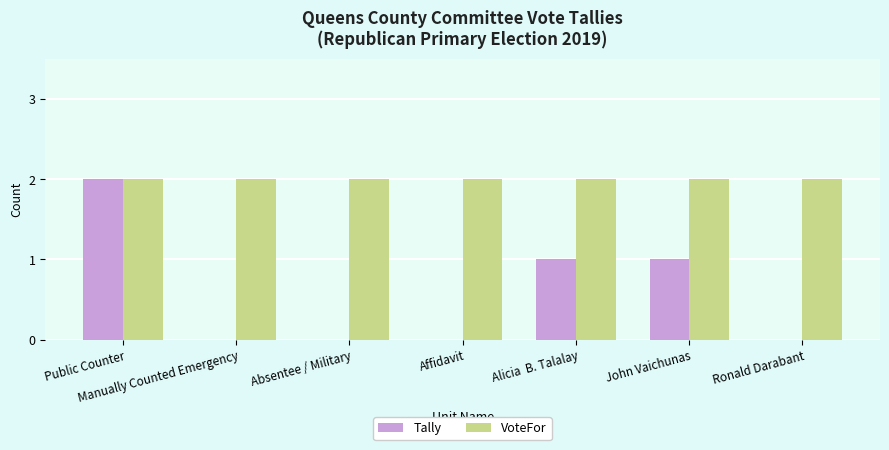

What is the sum of the Tally values at Alicia  B. Talalay and Public Counter?

3